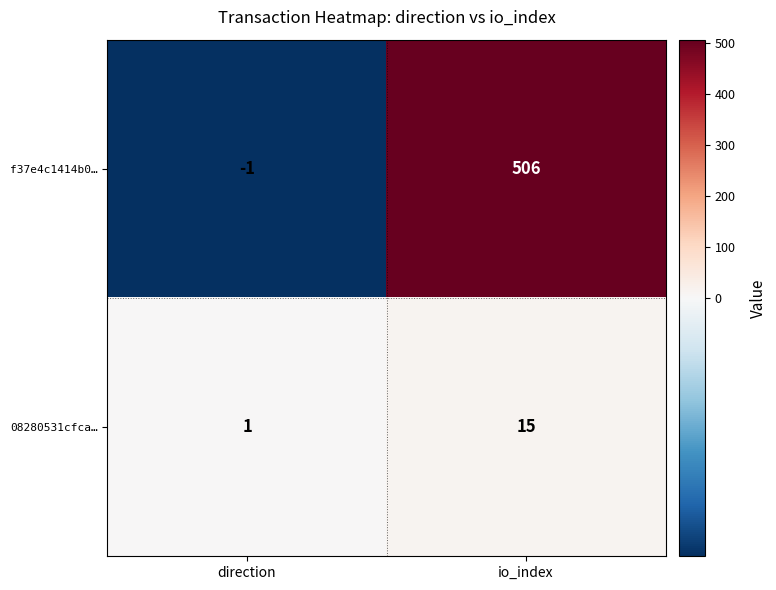

What is the difference between the maximum and minimum values in the 08280531cfca… series?

14